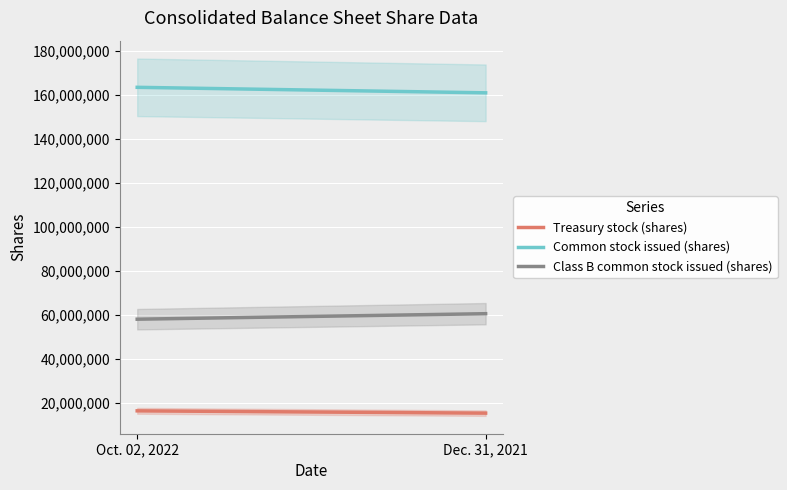

At how many categories does at least one series exceed 67373068?

2